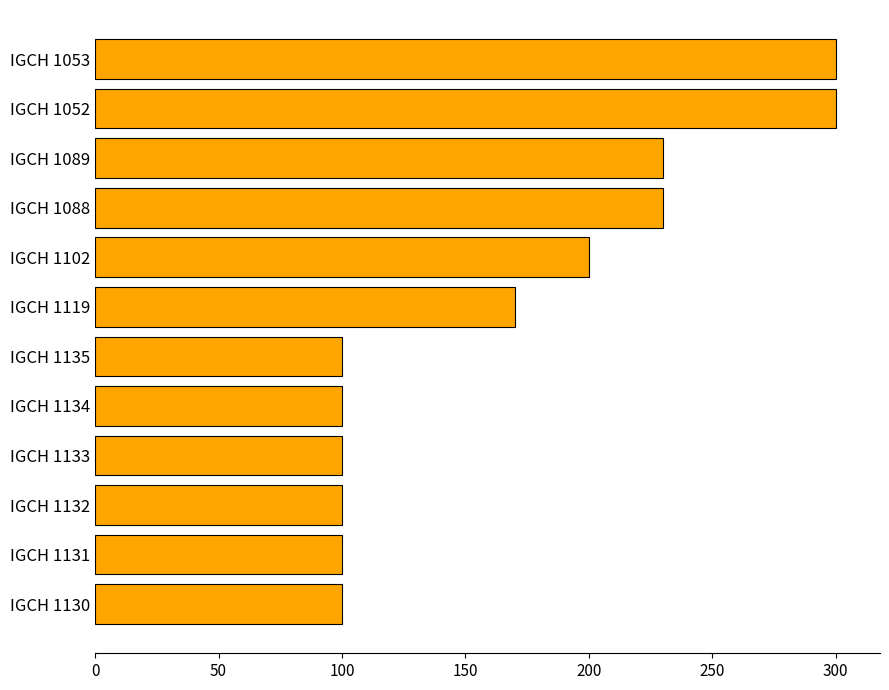

What is the difference between the second highest and second lowest values?

200